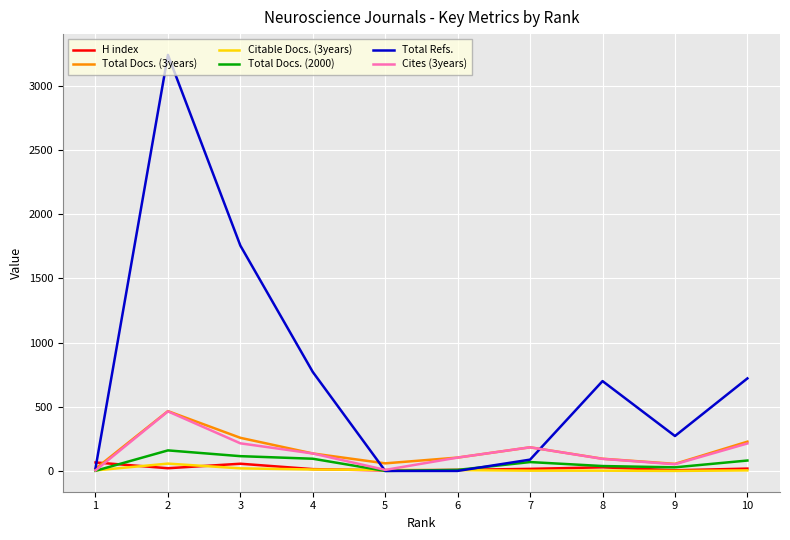

Between 3 and 6, which series saw the biggest shift?

Total Refs.